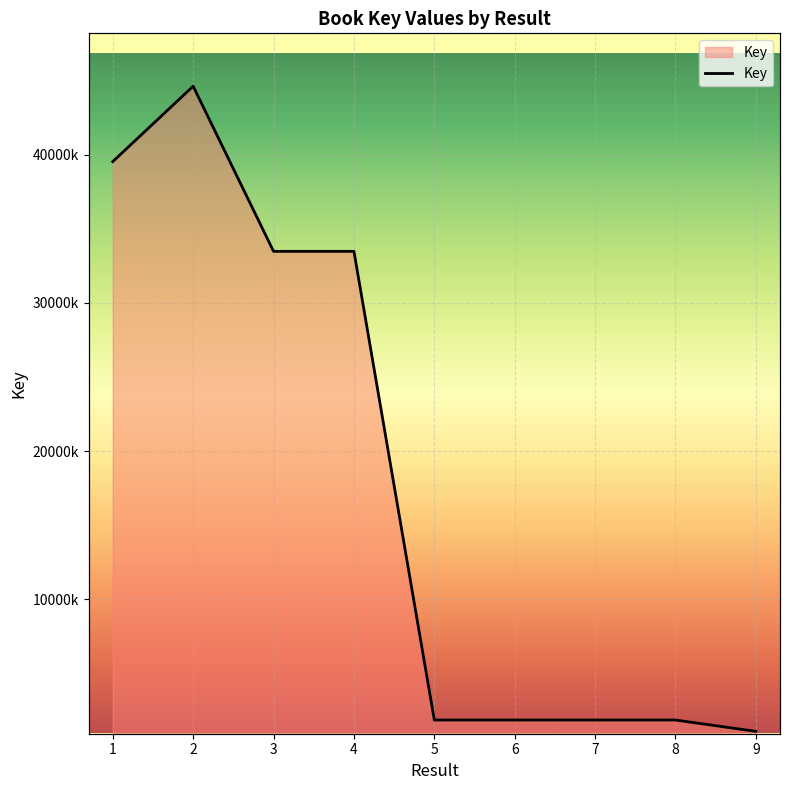

Reading right to left, list all the values displayed in this chart.

9=1063203	8=1828129	7=1828151	6=1828289	5=1828304	4=33488004	3=33488396	2=44644087	1=39551549